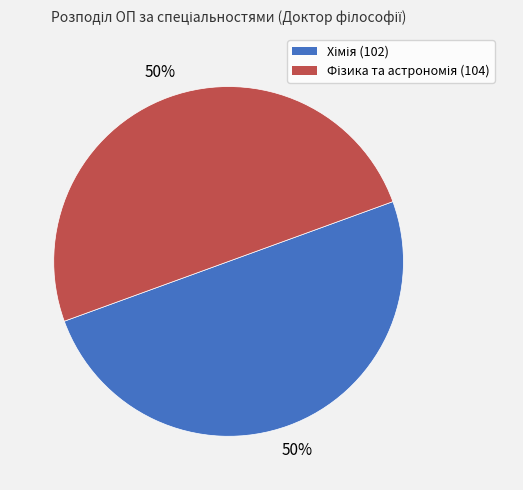

The Фізика та астрономія (104) slice represents 50% of the pie. True or false?

True